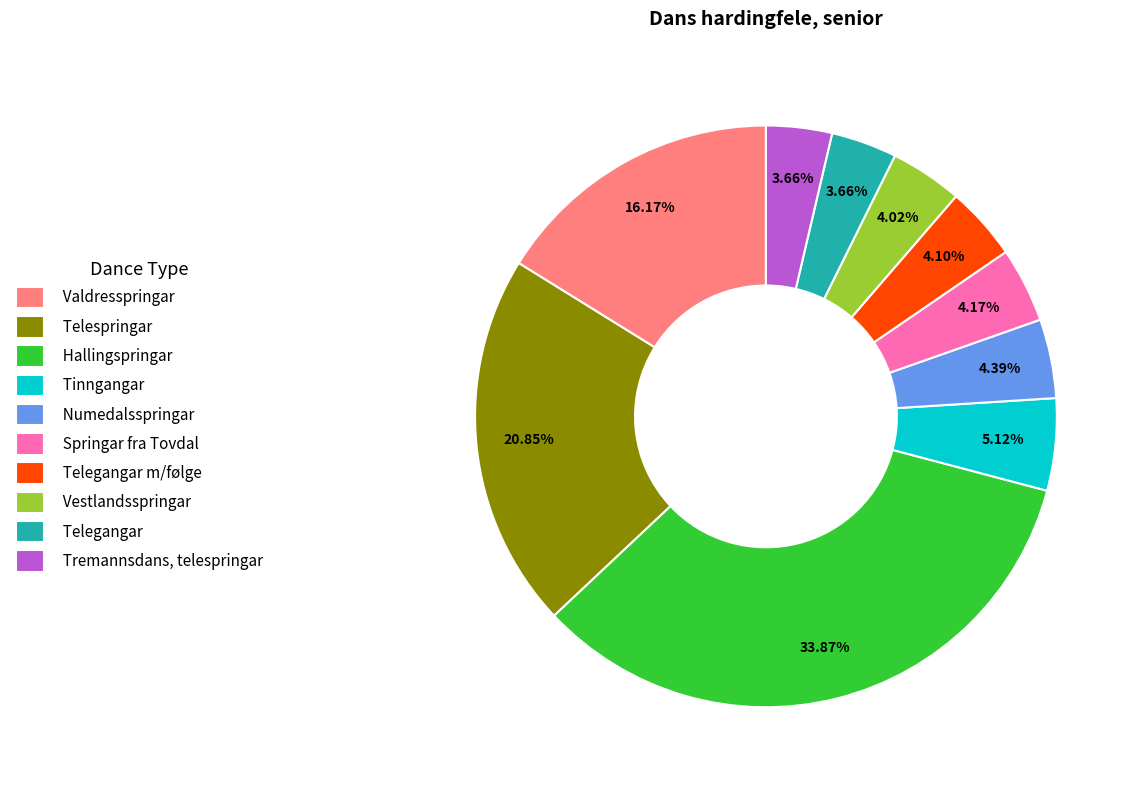

Is there any slice that represents more than half of the pie?

No